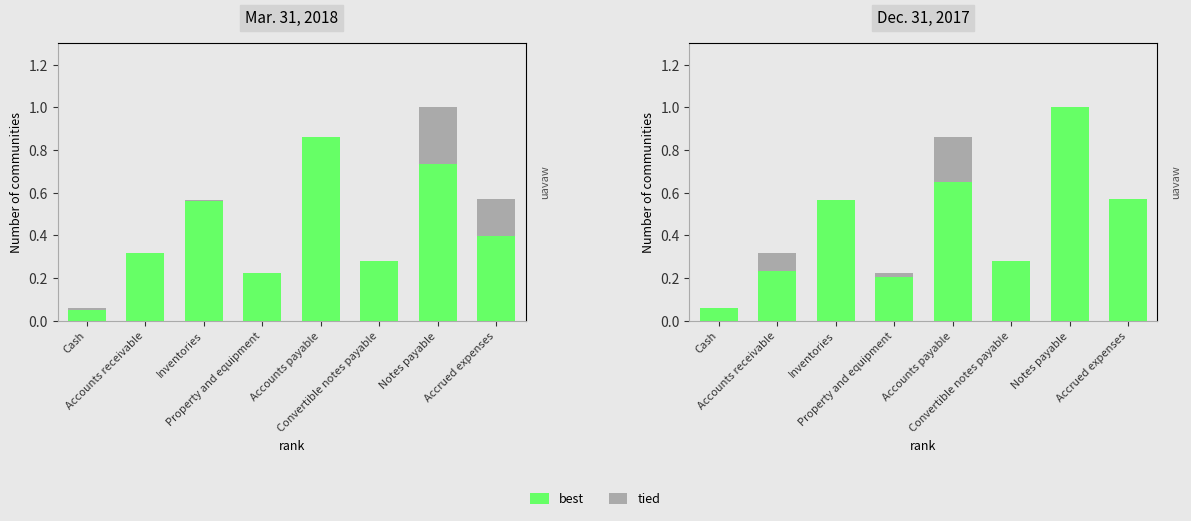

Rank the series by their average value, from lowest to highest.

tied, best